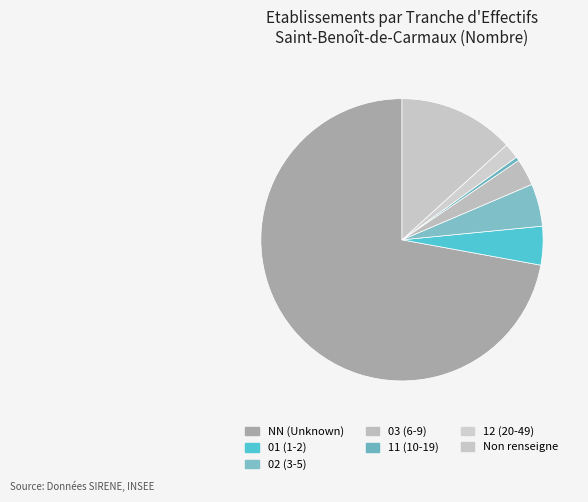

How many slices are in this pie chart?

7